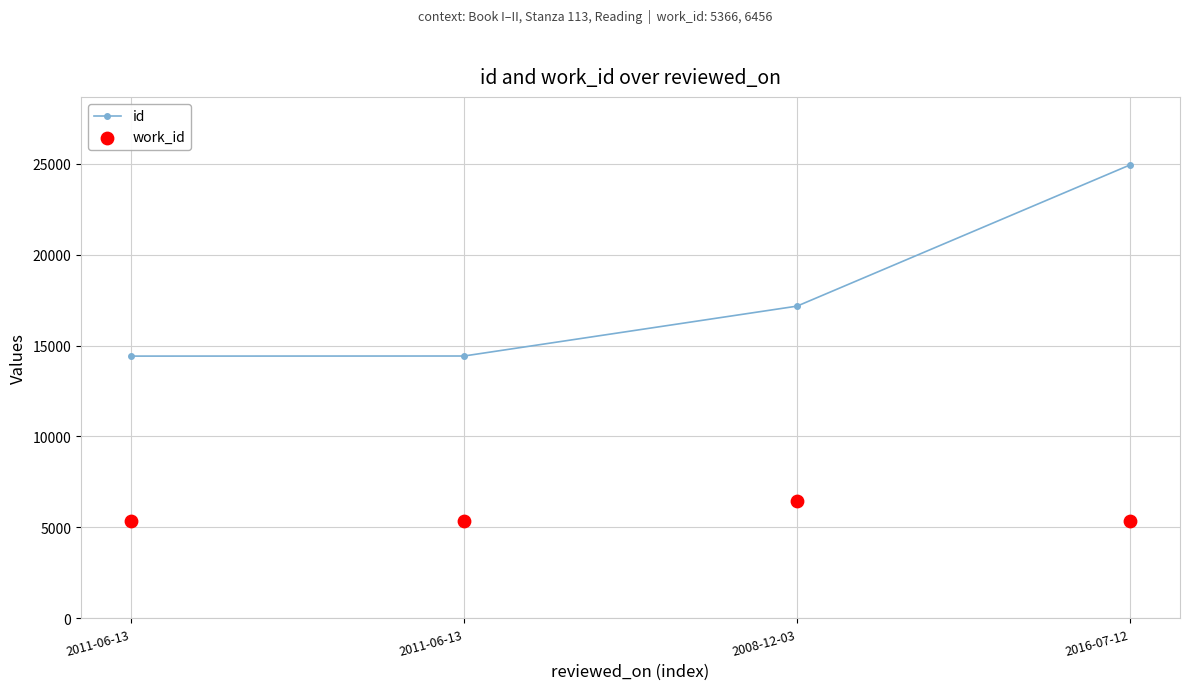

Which series reaches the minimum Y coordinate?

work_id